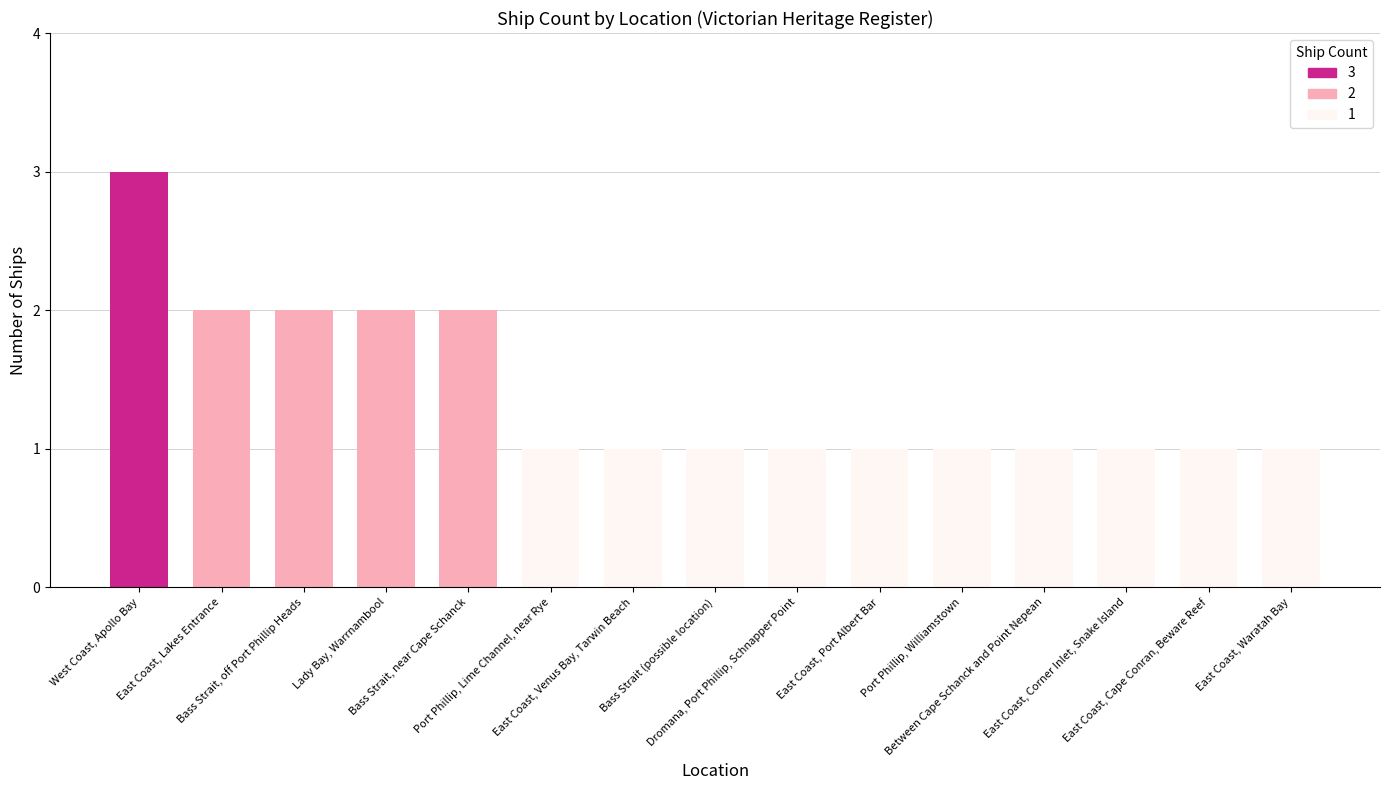

The chart shows a value of 1 at Bass Strait (possible location). True or false?

True